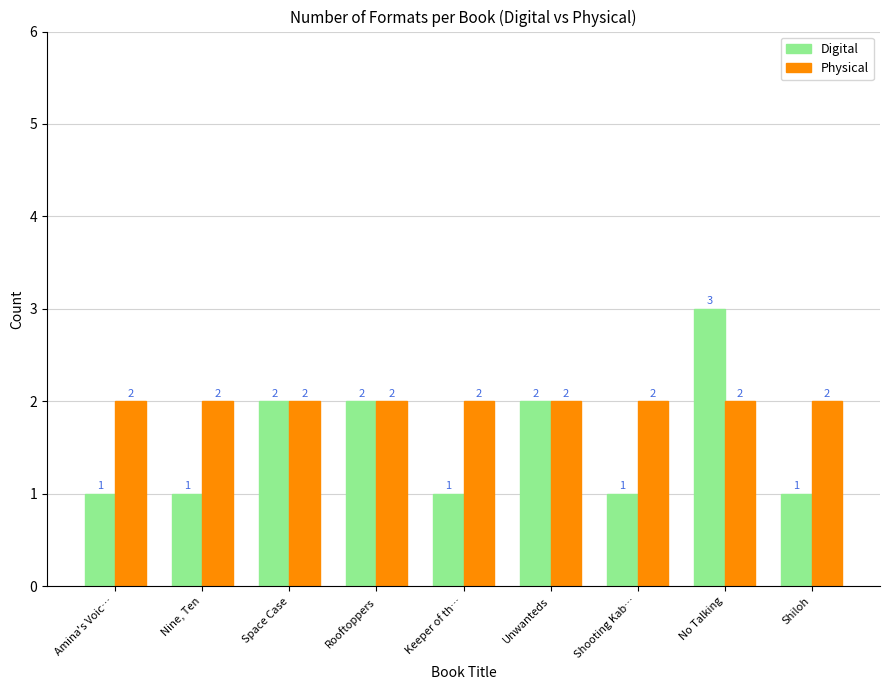

Read the Physical value at Amina's Voic….

2